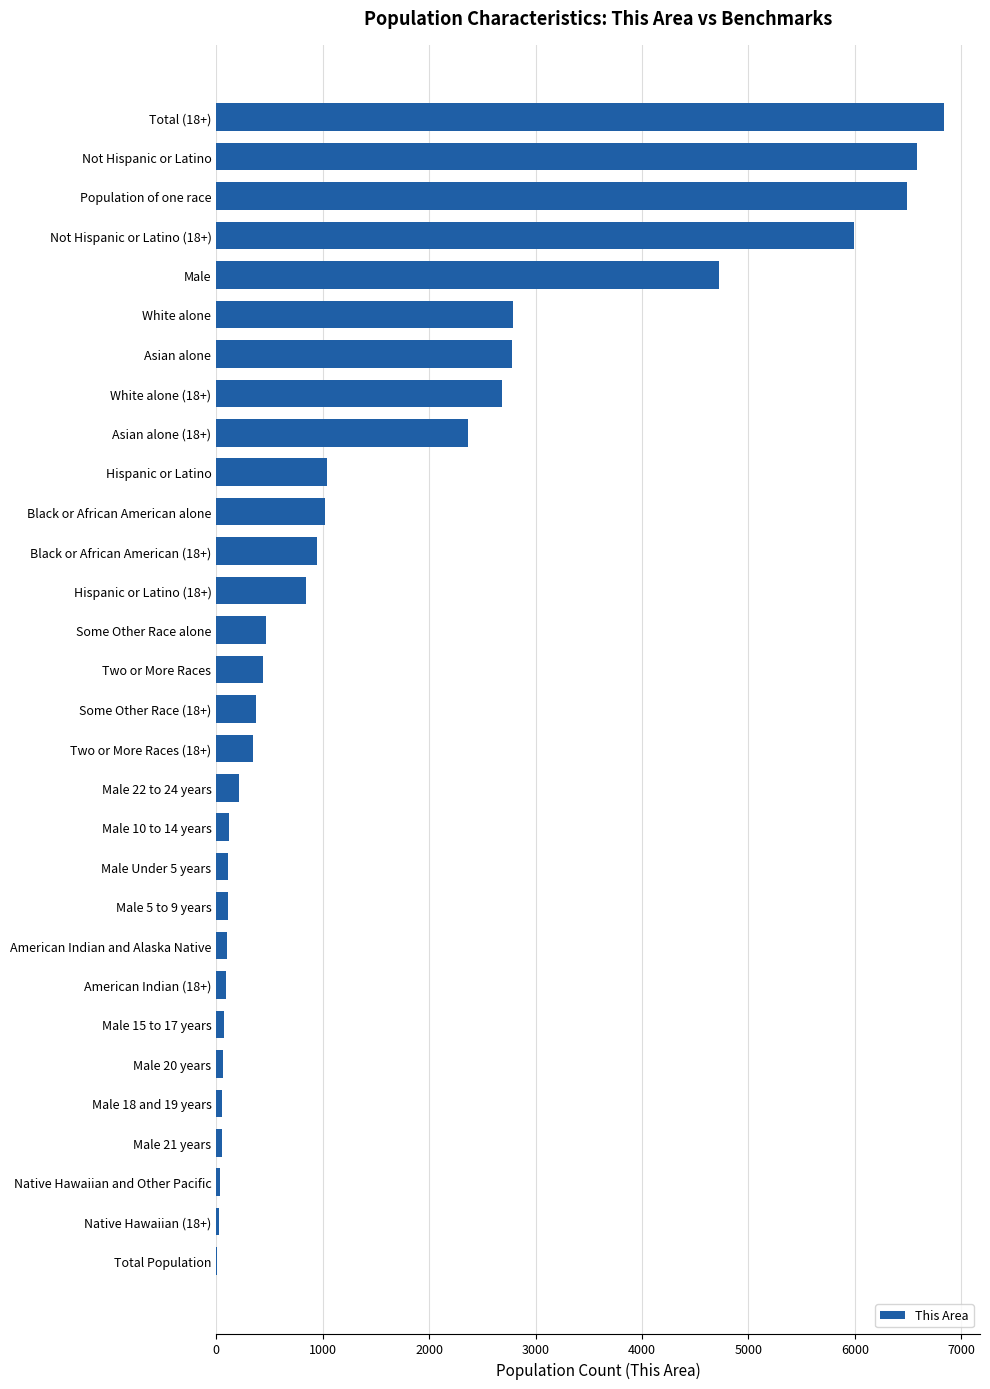

What is the change in value from Male to Male 22 to 24 years?

-4508